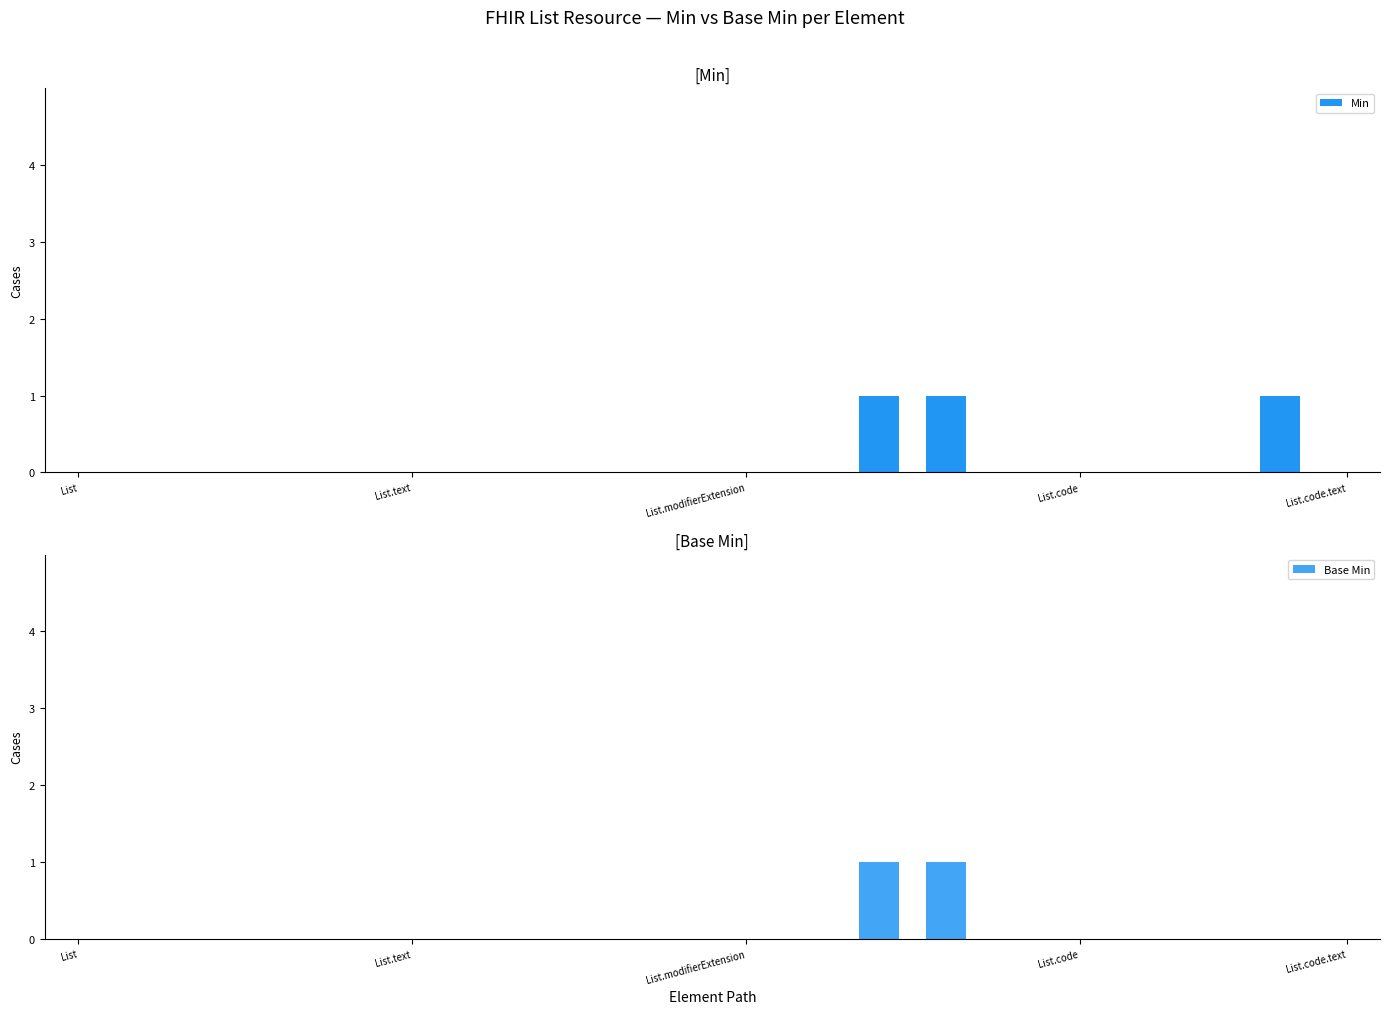

Reading left to right, extract all data points from this chart.

Min: 0	0	0	0	0	0	0	0	0	0	0	0	1	1	0	0	0	0	1	0
Base Min: 0	0	0	0	0	0	0	0	0	0	0	0	1	1	0	0	0	0	0	0